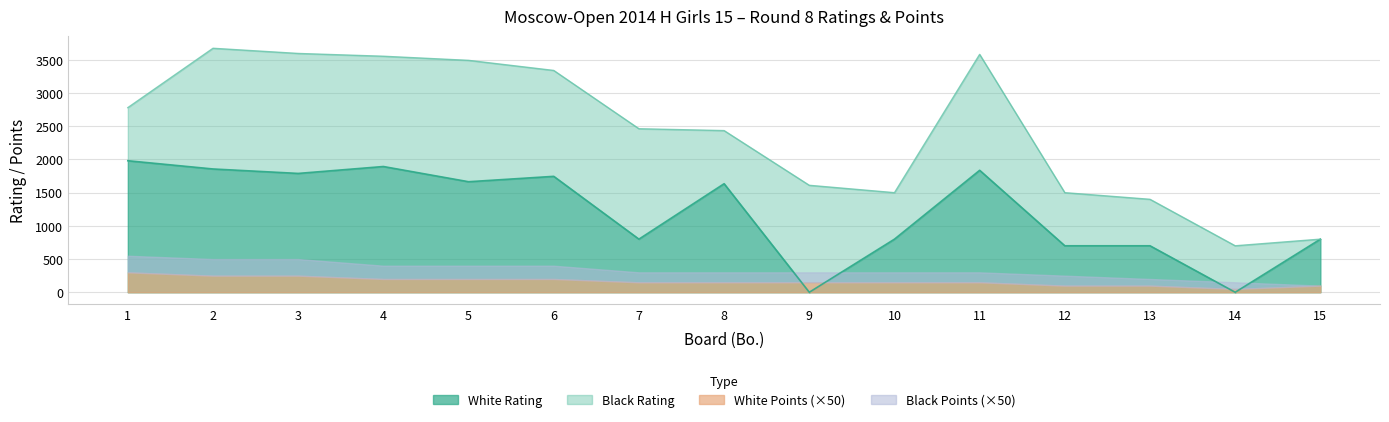

True or false: White Rating has more than 1 interior local peaks.

True